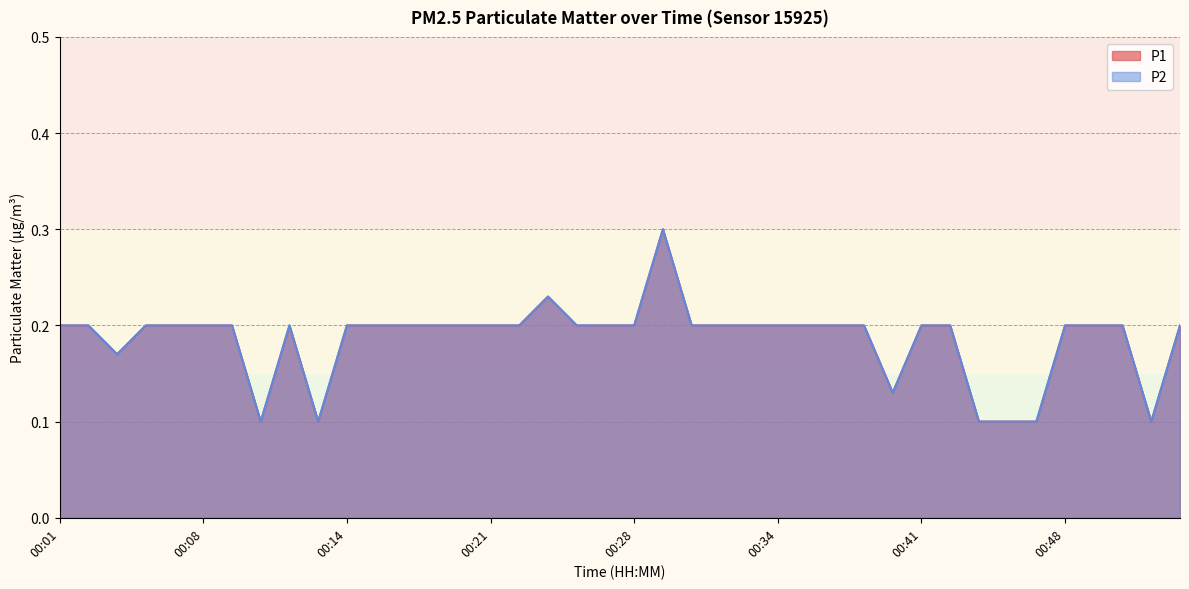

The P2 series shows 0.3 at 00:02. True or false?

False